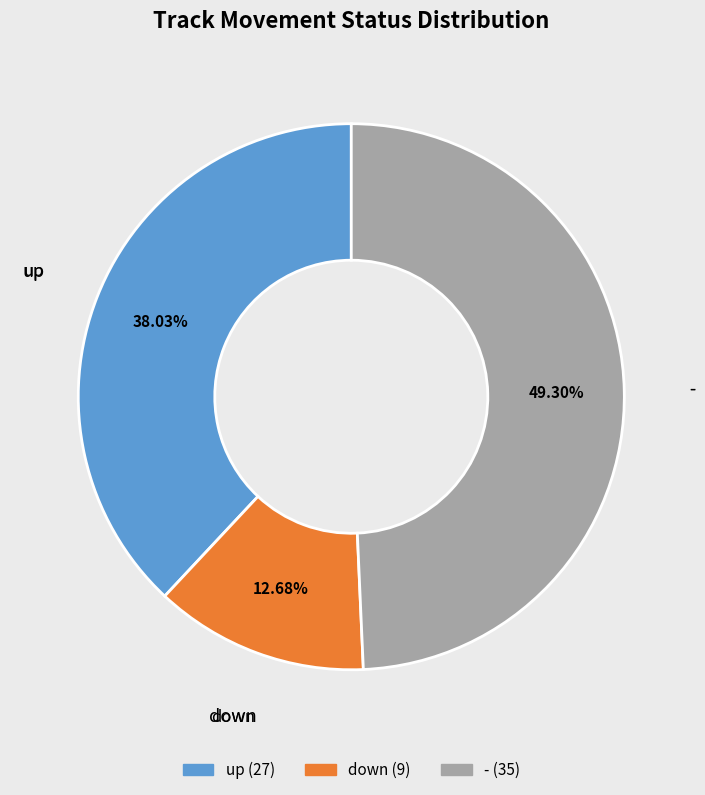

To the nearest percent, what portion does up represent?

38%